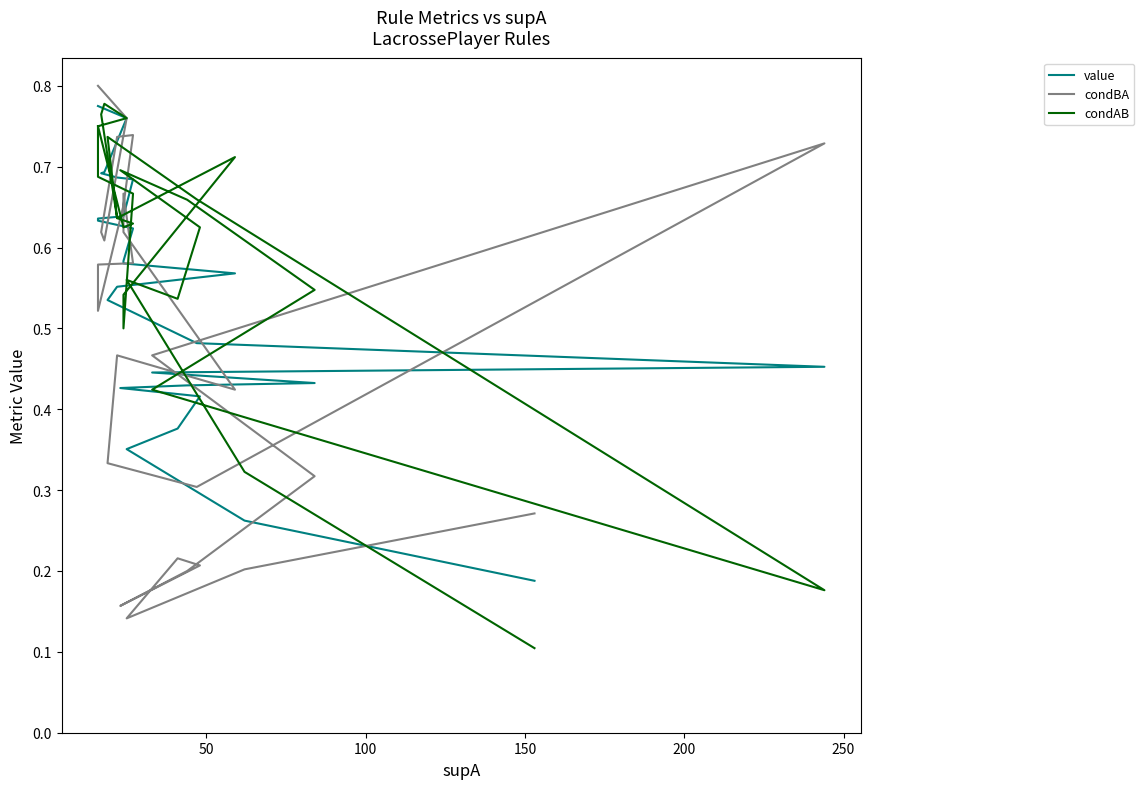

How many categories are shown in the chart?

26